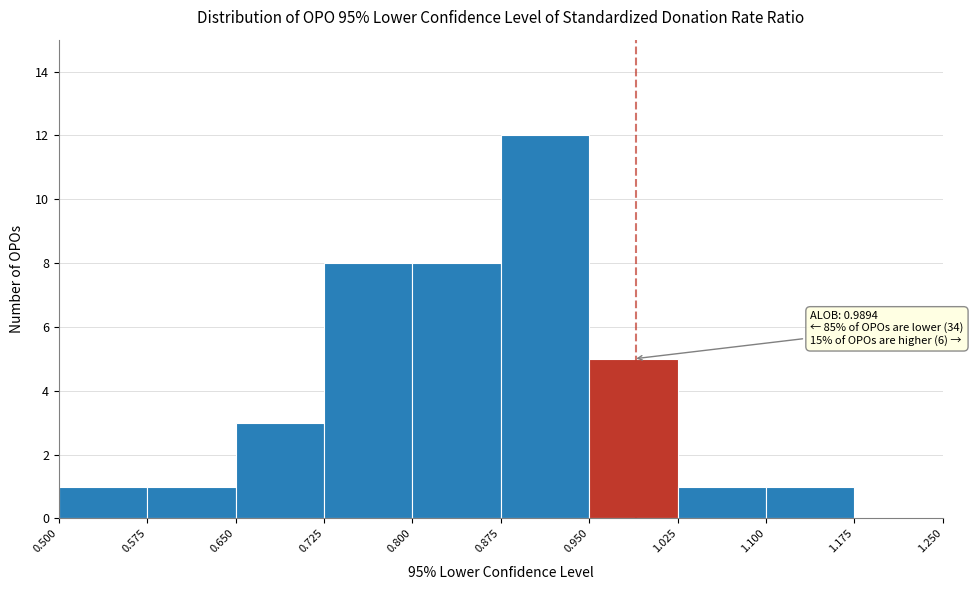

Over which range of the x-axis is the bar tallest?

0.875 to 0.950